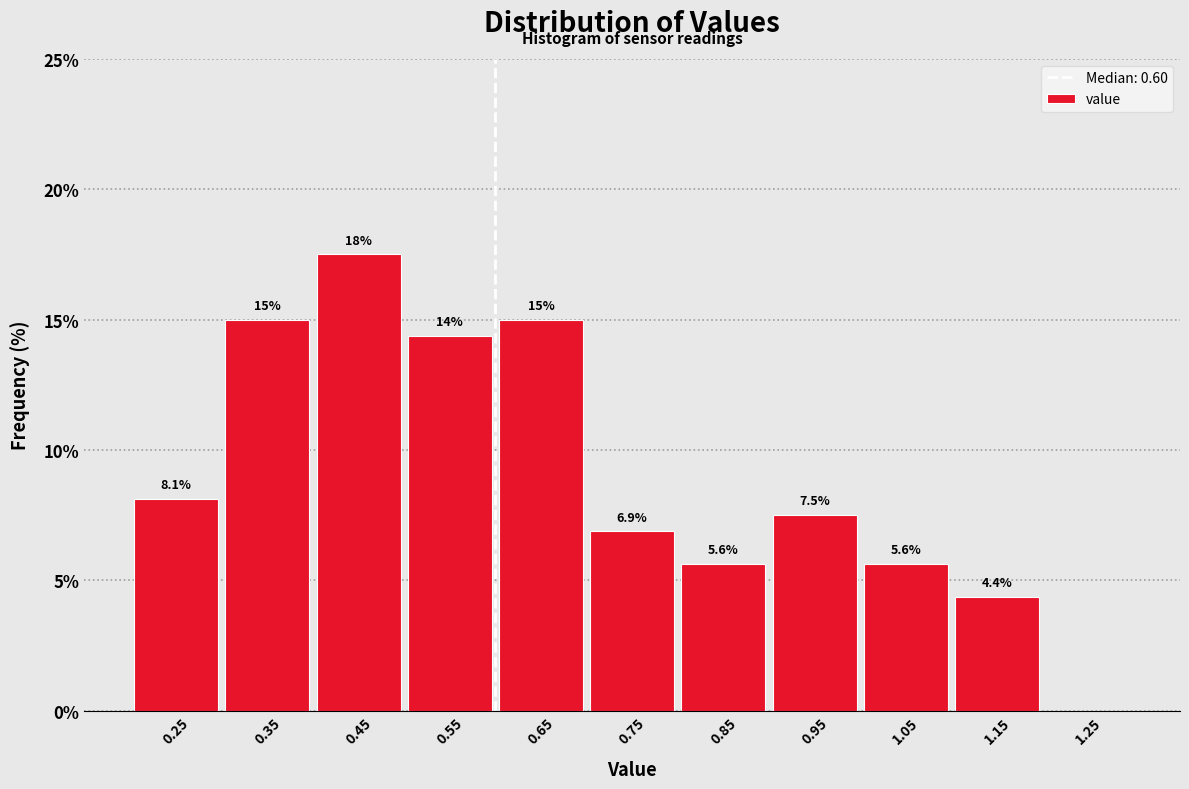

Over which range of the x-axis is the bar tallest?

0.4 to 0.5